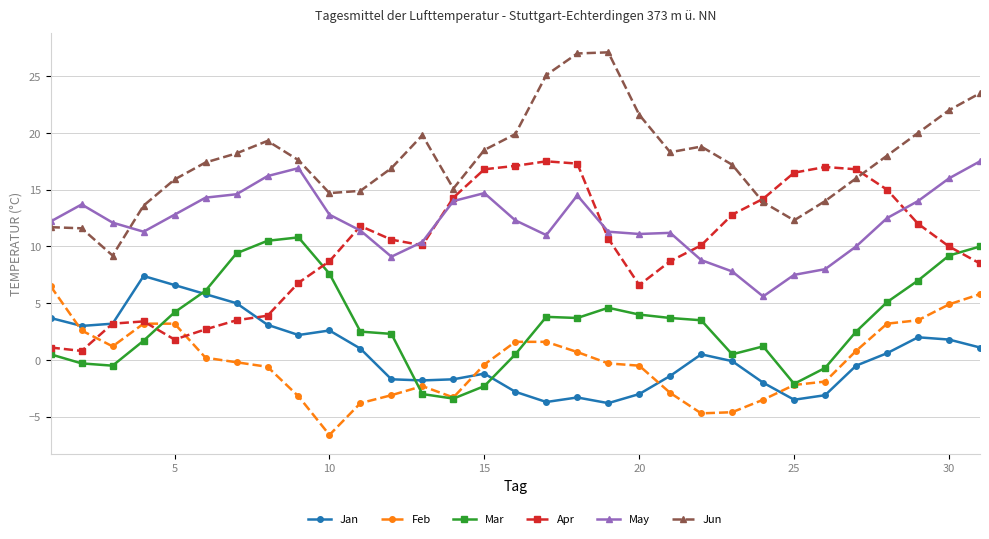

True or false: Feb and Apr cross at least once.

True